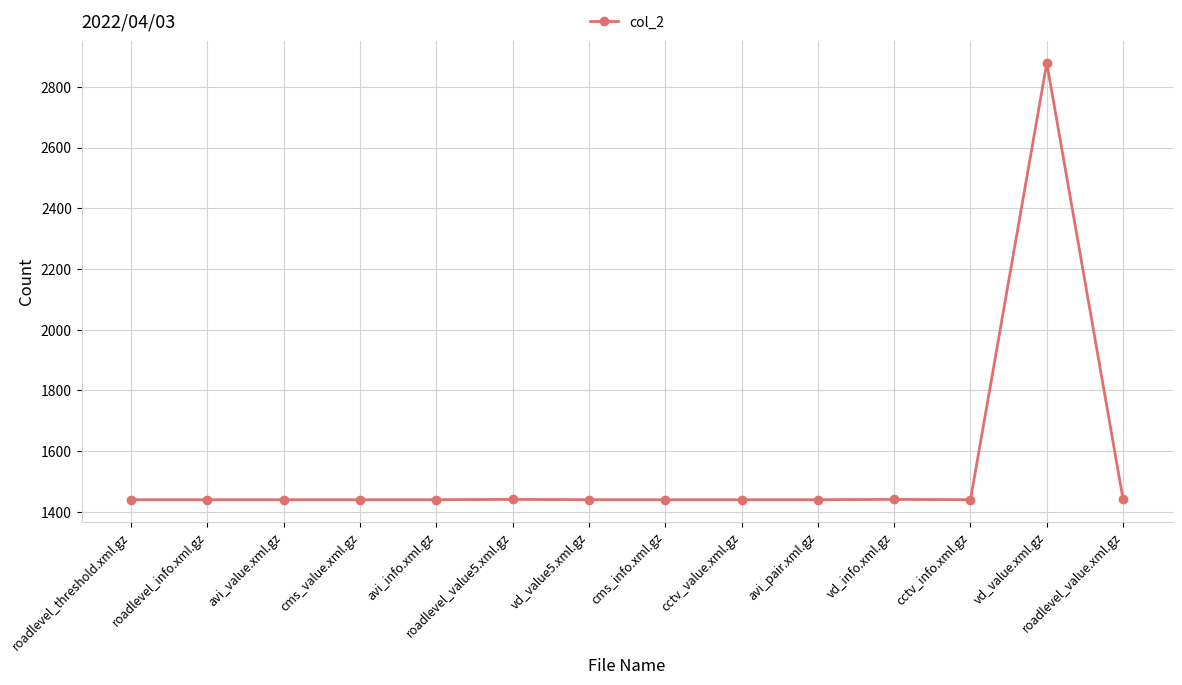

The chart shows a value of 1440 at roadlevel_threshold.xml.gz. True or false?

True